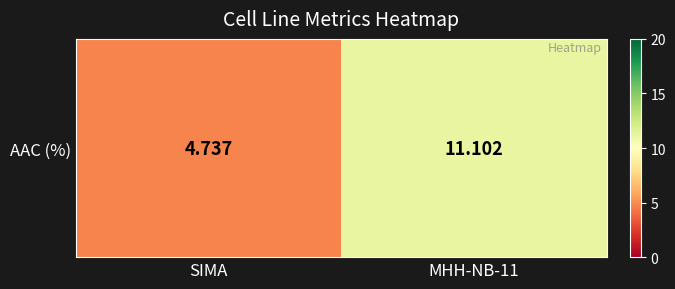

What is the ratio of the value at SIMA to the value at MHH-NB-11?

0.4